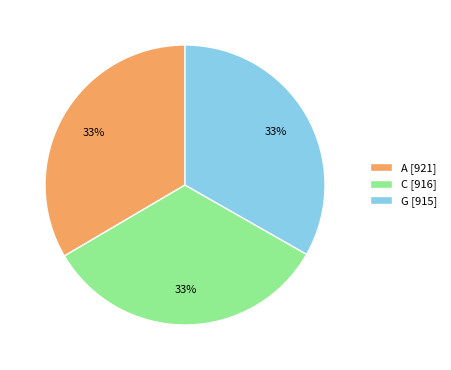

Do G and A together represent more than half of the pie?

Yes